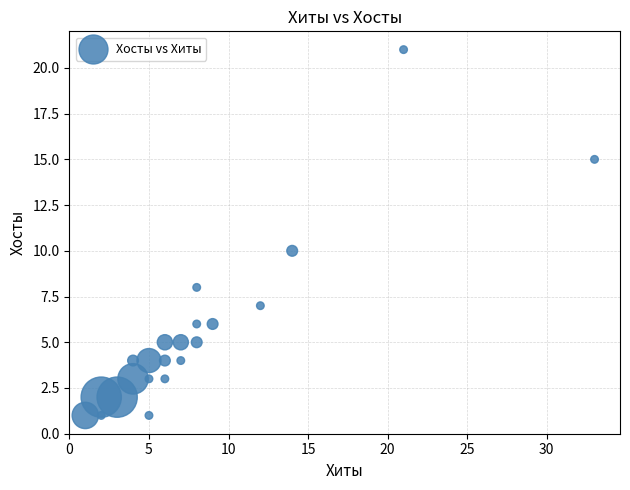

What is the range of Y values (max minus min)?

20